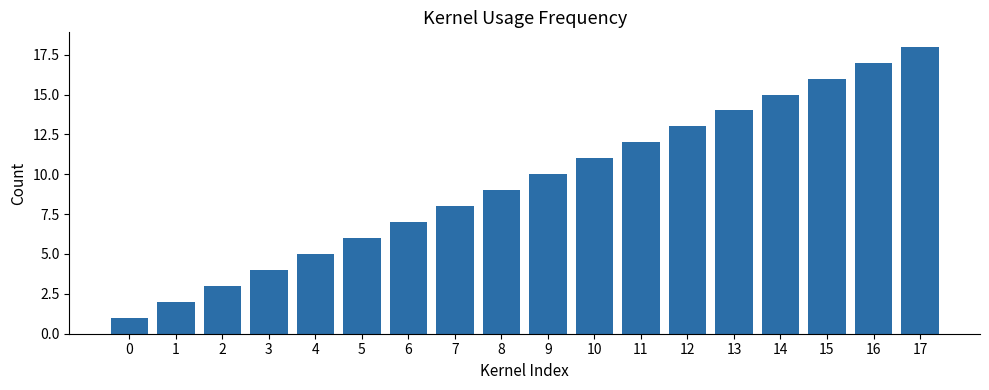

Reading left to right, what are all the values shown in this chart?

0=1	1=2	2=3	3=4	4=5	5=6	6=7	7=8	8=9	9=10	10=11	11=12	12=13	13=14	14=15	15=16	16=17	17=18